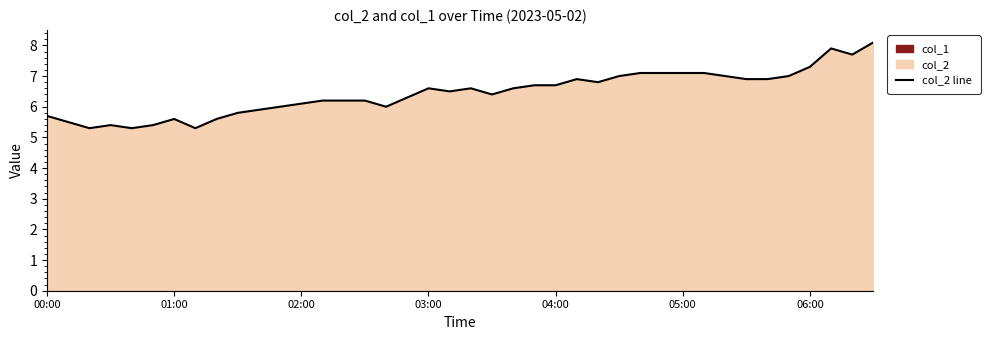

How many data points does each series have?

40